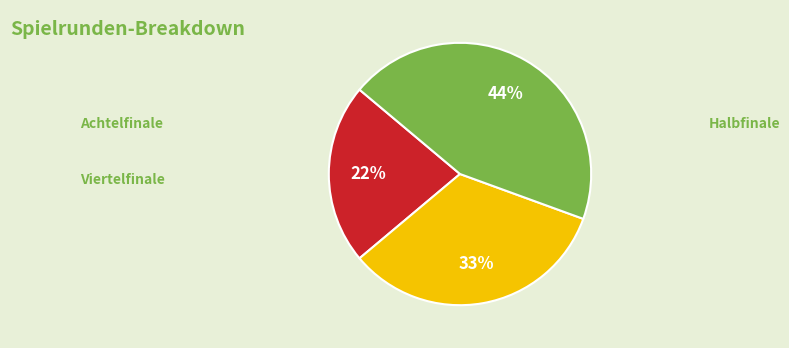

To the nearest percent, what is the average slice percentage?

33%